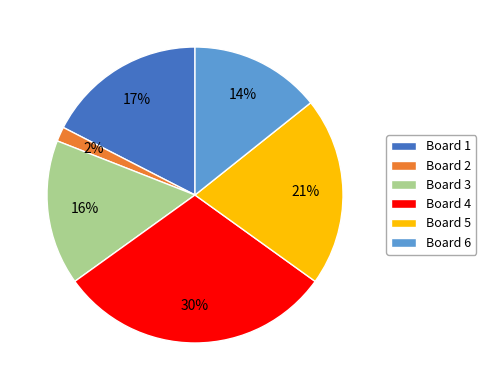

What percentage is the Board 1 slice, to the nearest percent?

17%